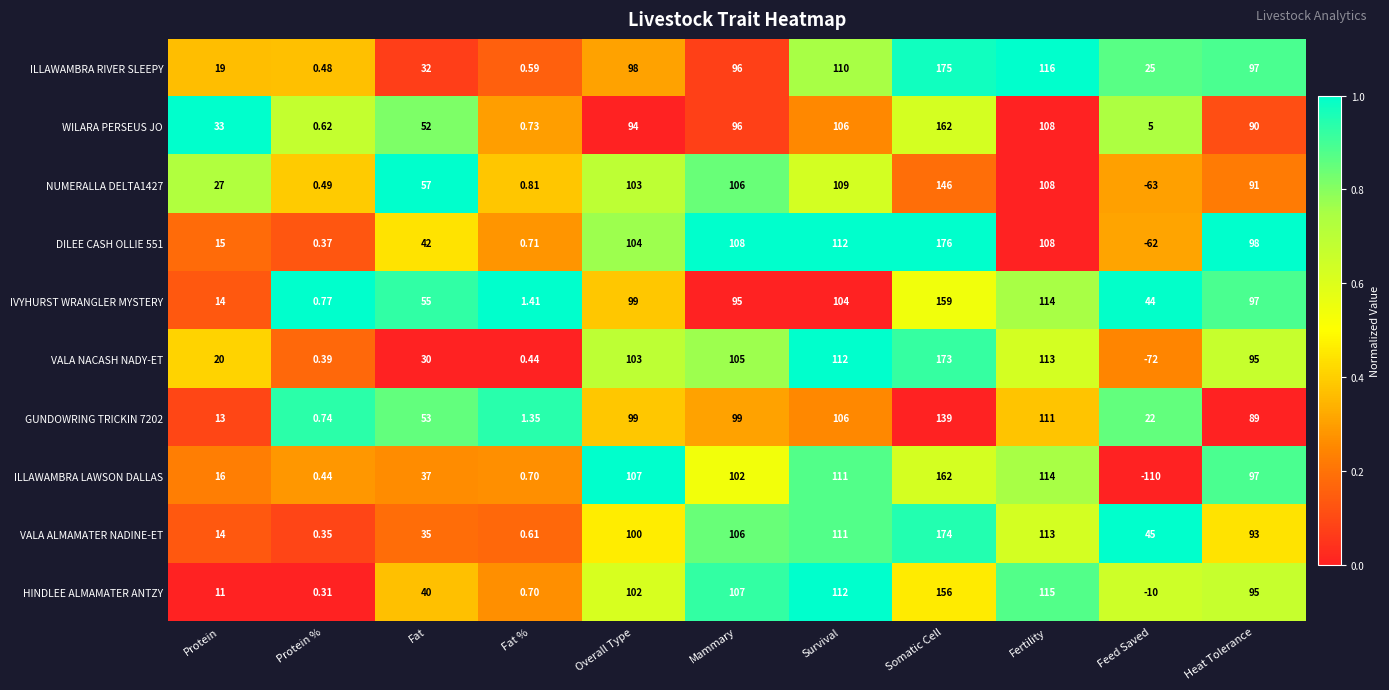

List the labels in order of VALA ALMAMATER NADINE-ET value, smallest first.

Protein %, Fat %, Protein, Fat, Feed Saved, Heat Tolerance, Overall Type, Mammary, Survival, Fertility, Somatic Cell